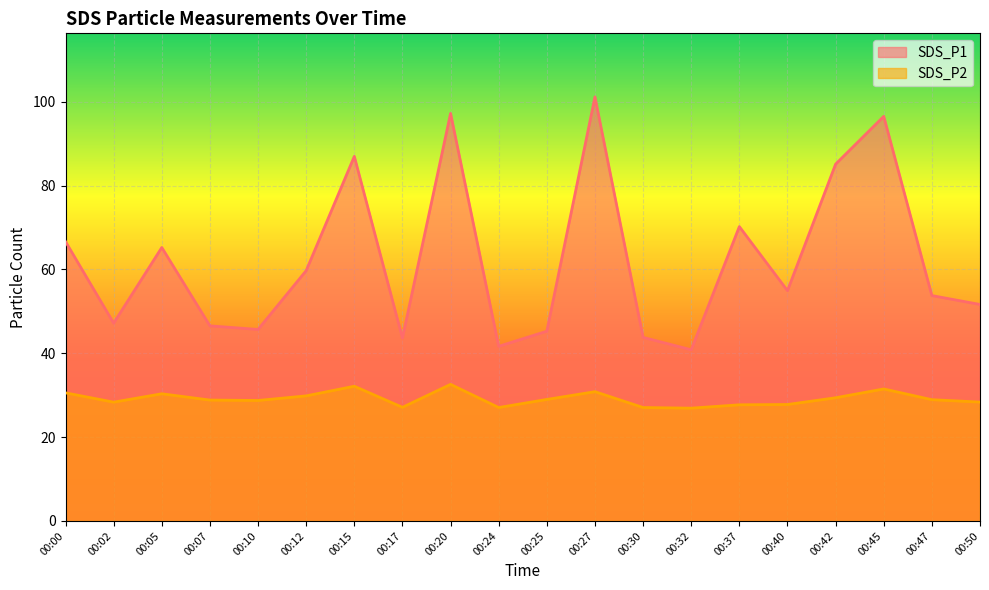

How many lines are shown in the chart?

2